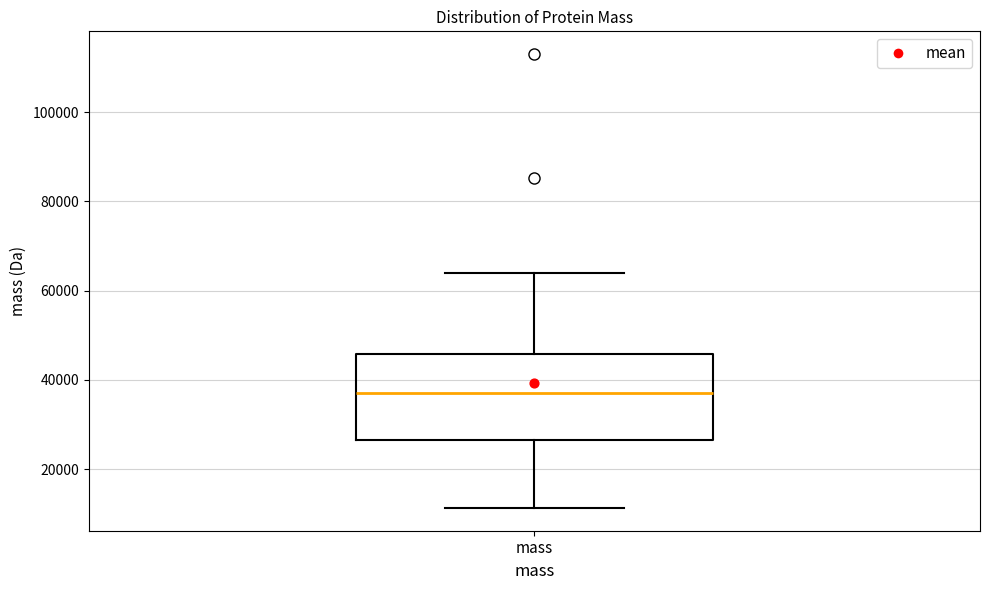

Read this box plot against the y-axis: the position of the median line, the range covered by the box, and the ends of both whiskers. The values are not printed on the chart, so give them approximately, as read against the axis.

median 38000, box 26000 to 46000, whiskers 12000 to 64000